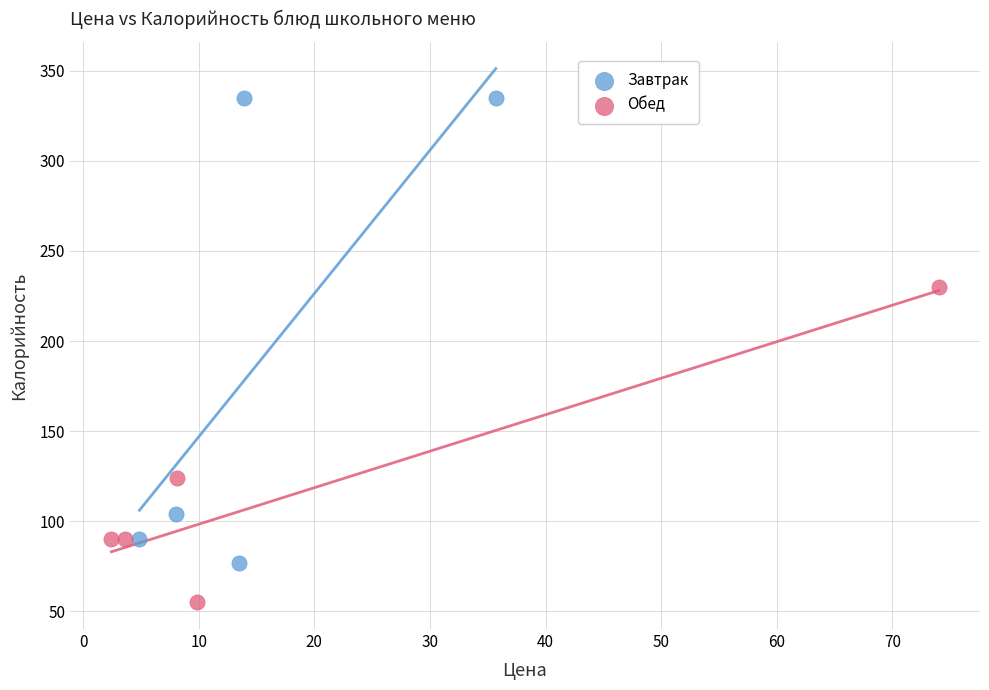

Which series reaches the minimum Y coordinate?

Обед